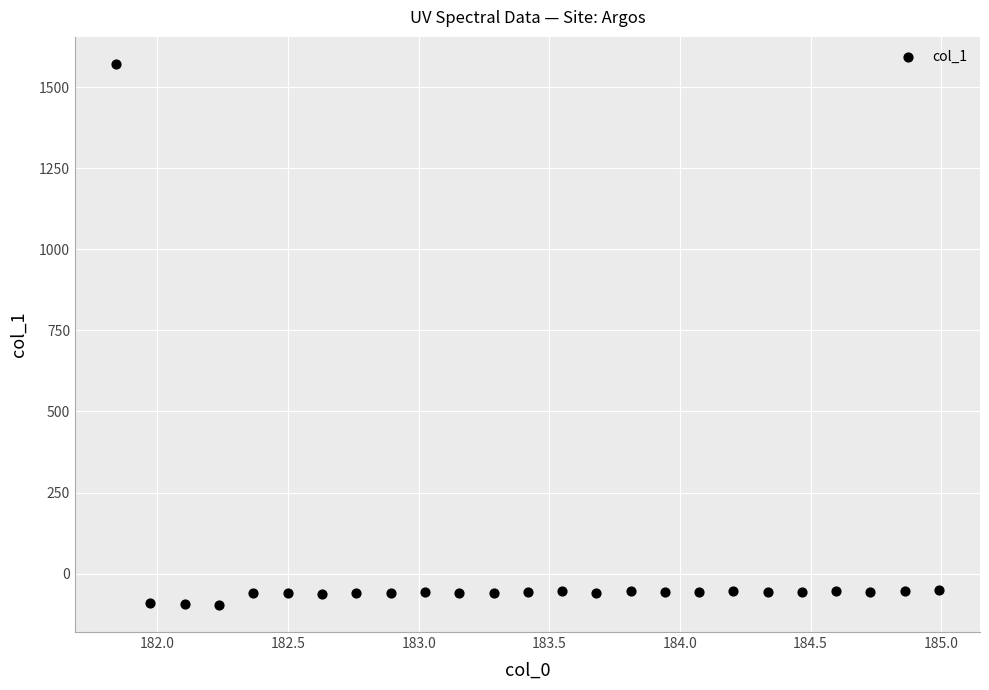

What is the range of X values (max minus min)?

3.1